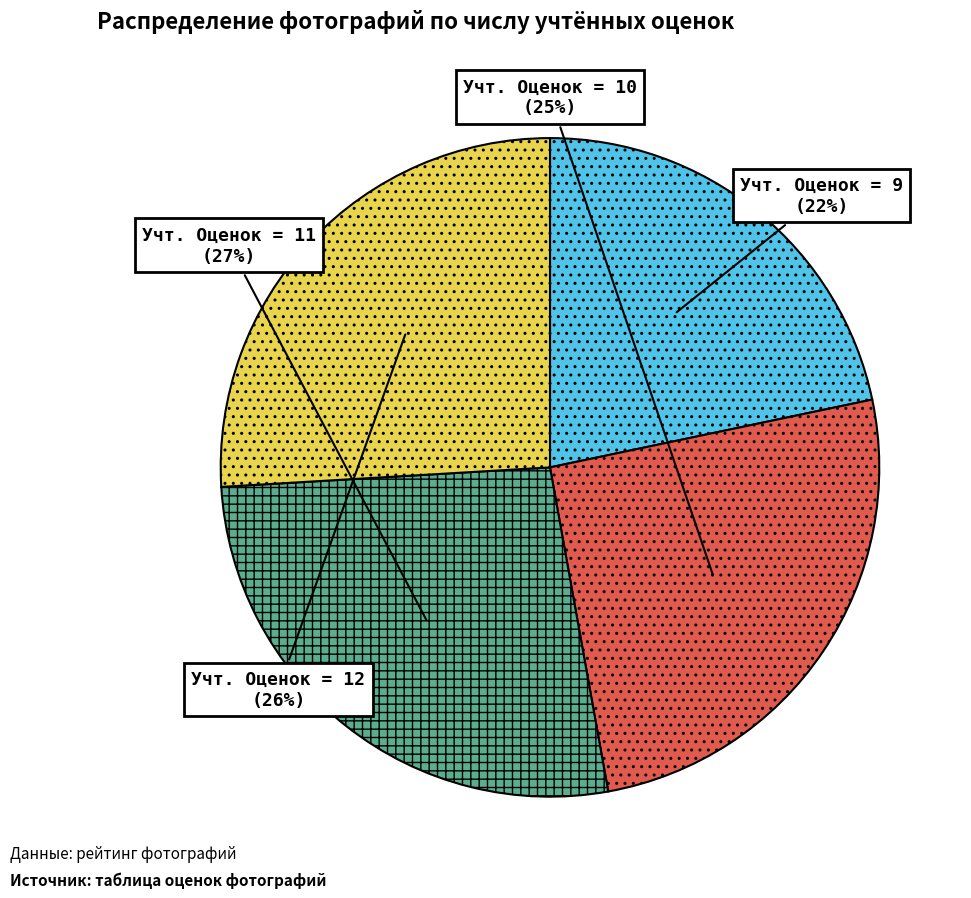

Do Учт. Оценок = 10 and Учт. Оценок = 11 together represent more than half of the pie?

Yes